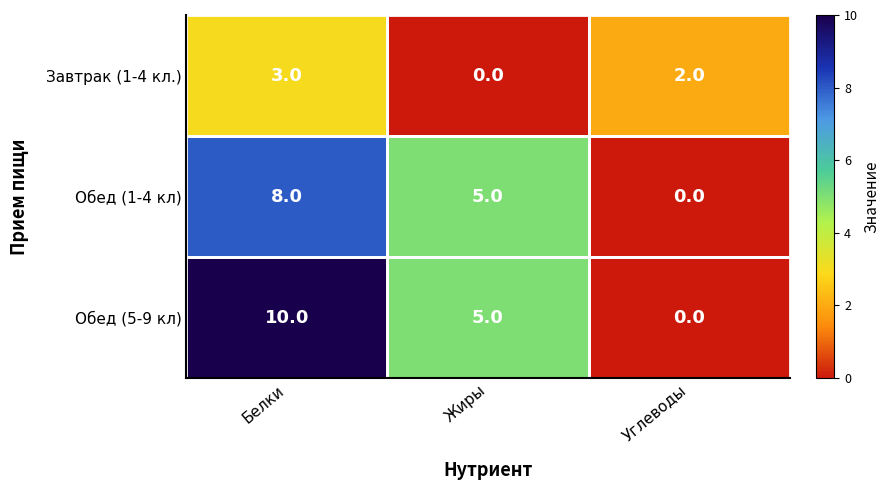

At which category is the sum across all series the highest?

Белки